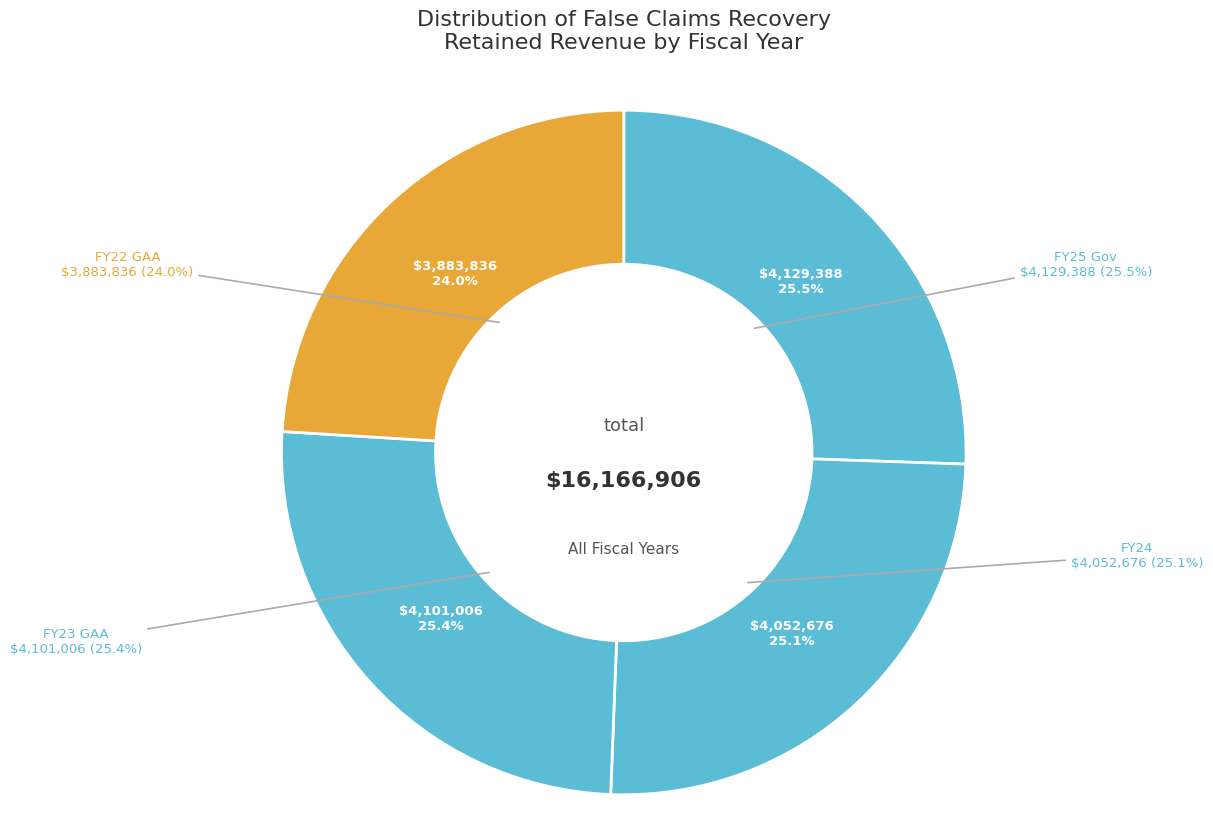

Rank the categories by value from lowest to highest.

FY22 GAA, FY24, FY23 GAA, FY25 Gov